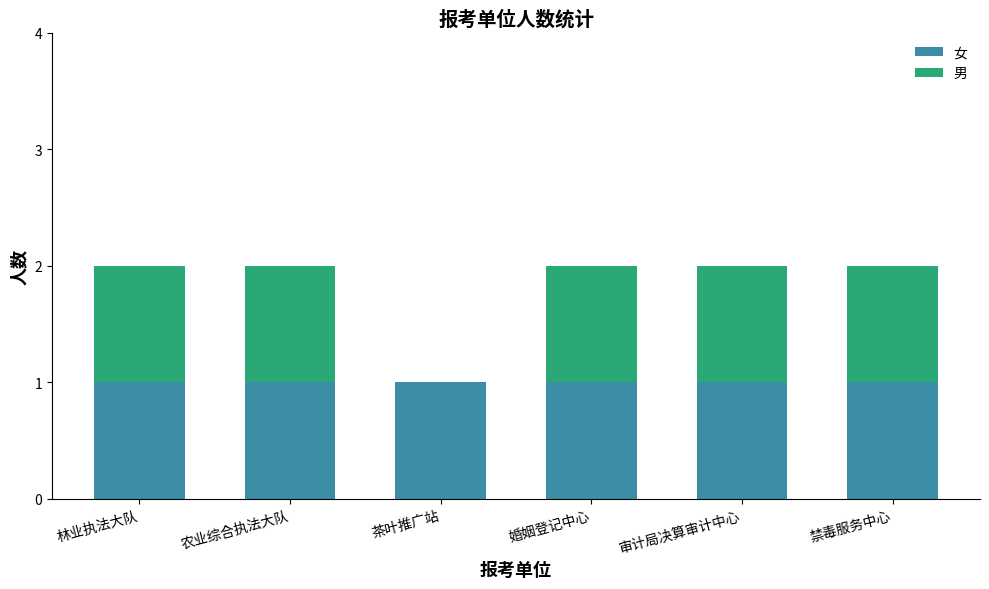

The 女 series shows 1 at 林业执法大队. True or false?

True